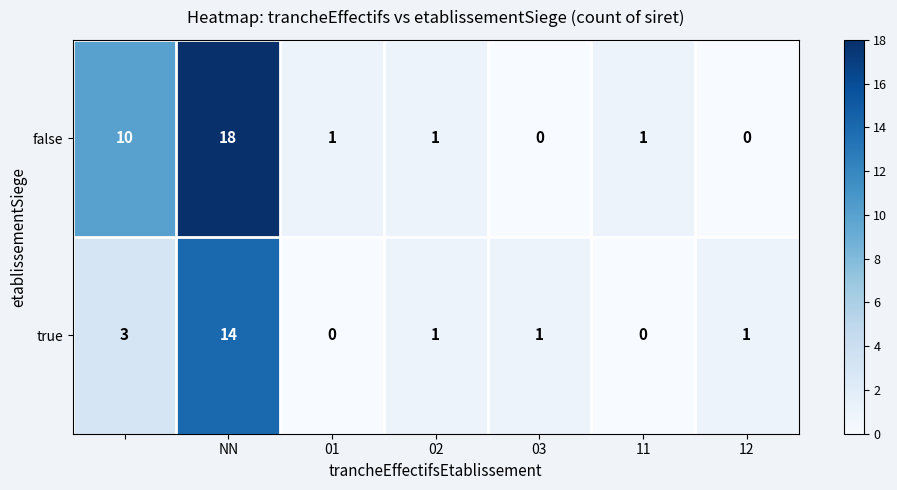

Reading left to right, list all the values displayed in this chart.

false: 10	18	1	1	0	1	0
true: 3	14	0	1	1	0	1